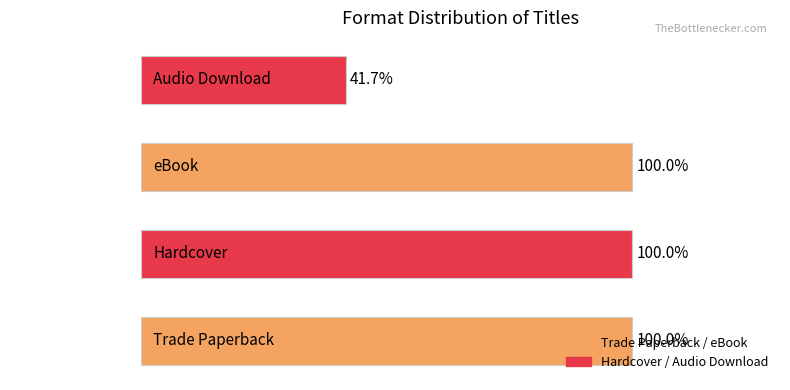

Does the chart contain any negative values?

No